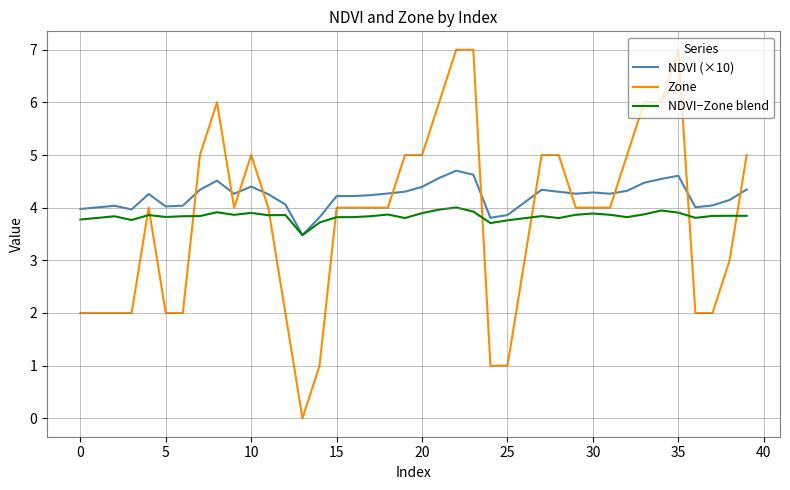

What is the sum of all NDVI (×10) values?

168.7